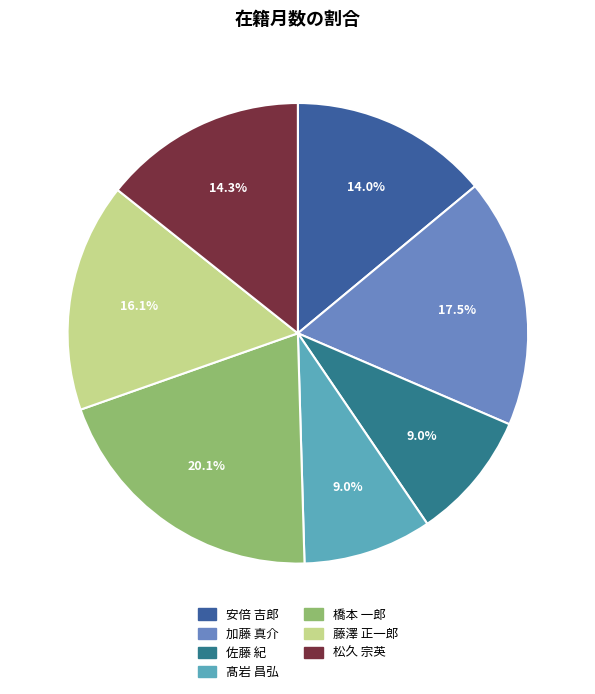

Count the number of slices in the pie.

7